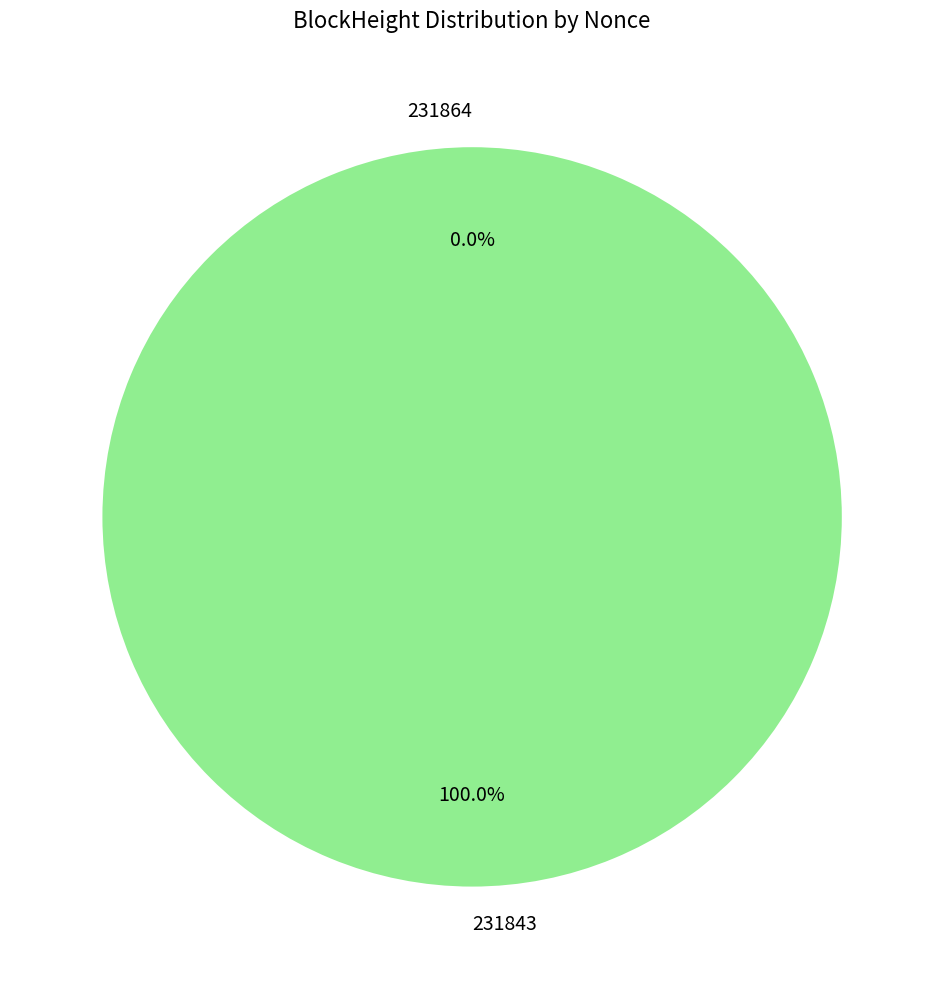

Rank the categories by value from lowest to highest.

231864, 231843